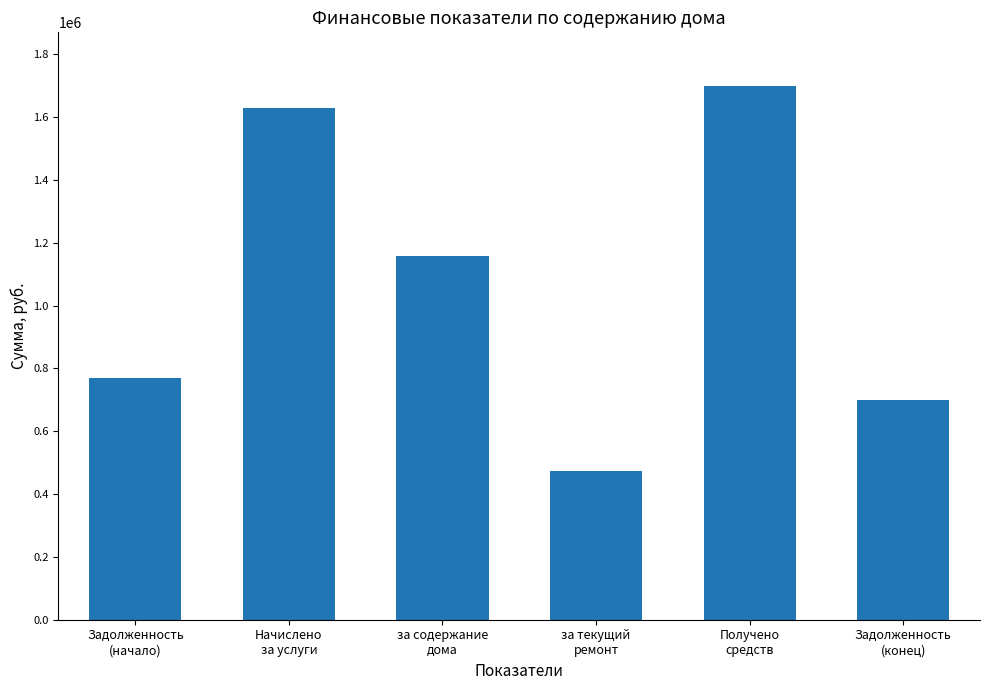

What is the label of the 2nd bar from the left?

Начислено
за услуги